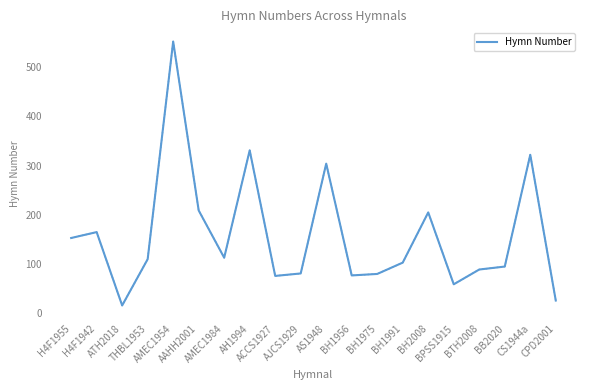

Count the number of data series in this chart.

1